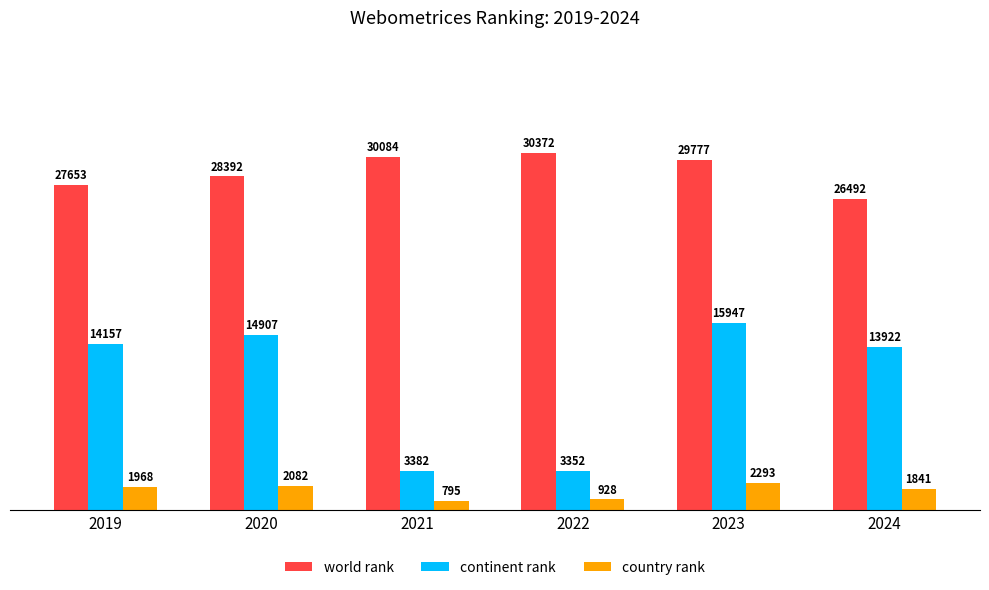

List the series in order of their peak value, lowest first.

country rank, continent rank, world rank